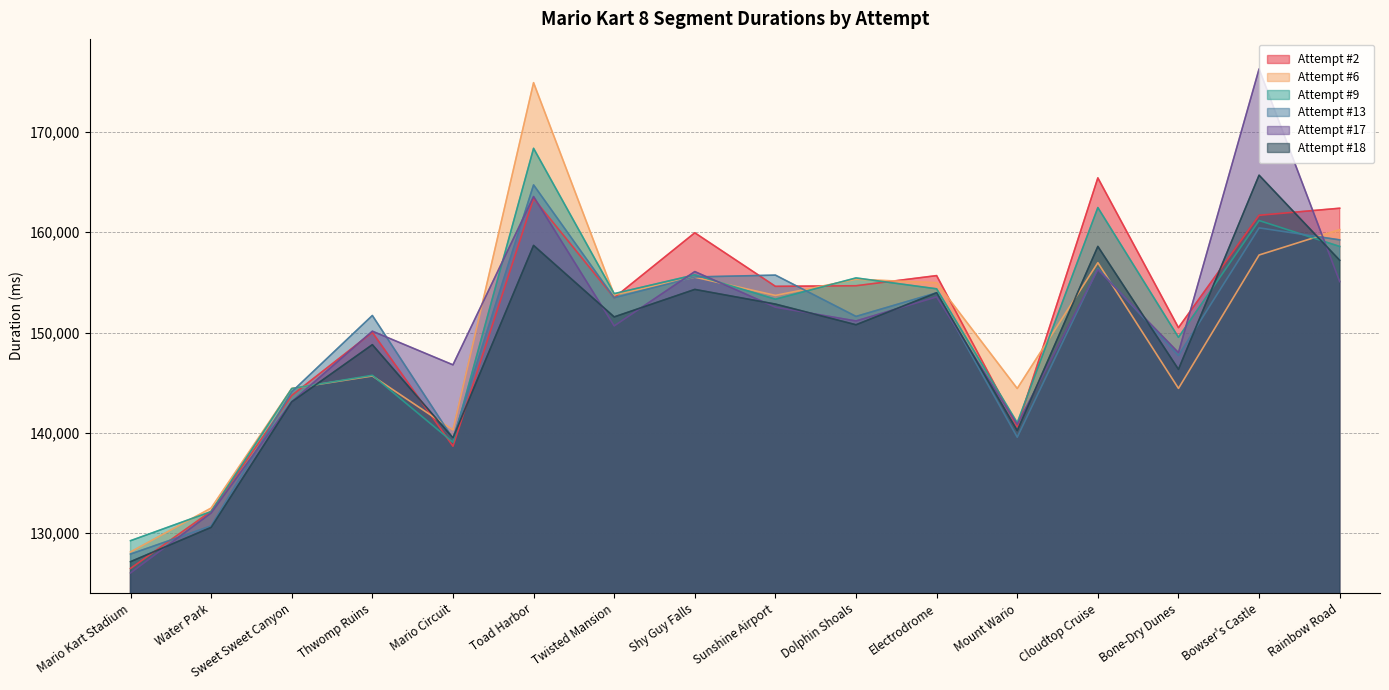

How many times do Attempt #13 and Attempt #6 cross each other?

6